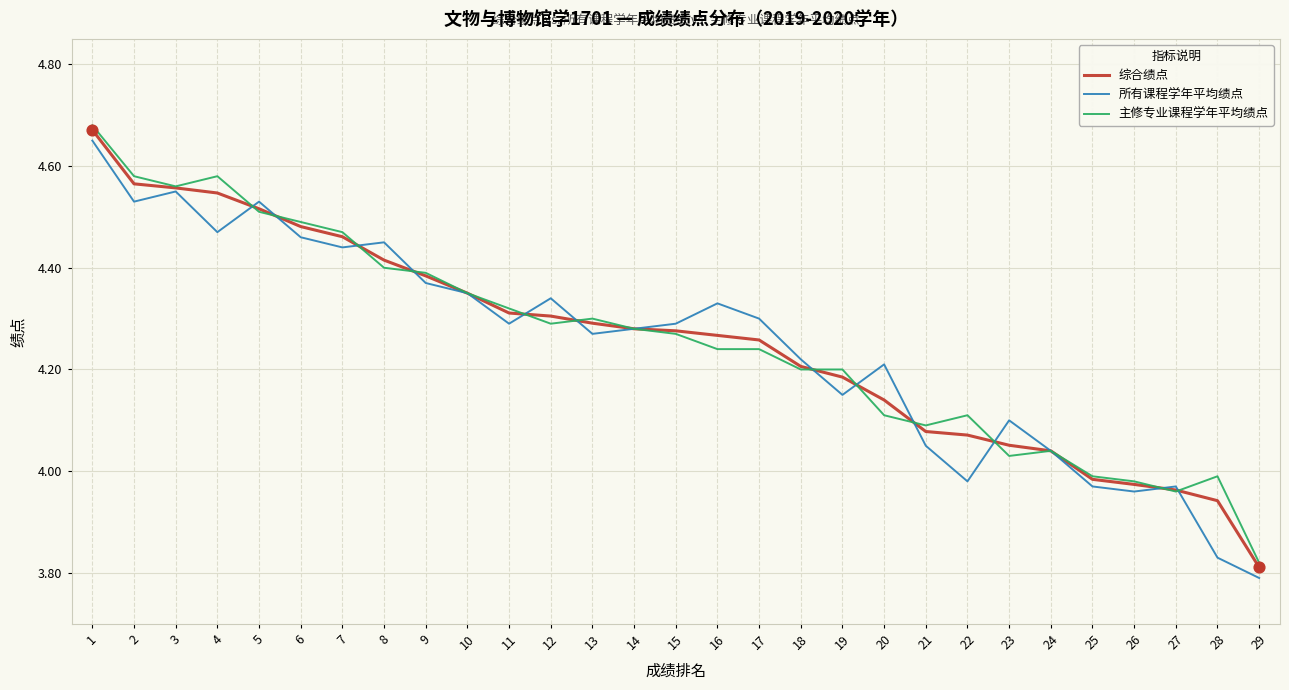

Is the value of 所有课程学年平均绩点 at 10 greater than the value of 主修专业课程学年平均绩点 at 21?

Yes